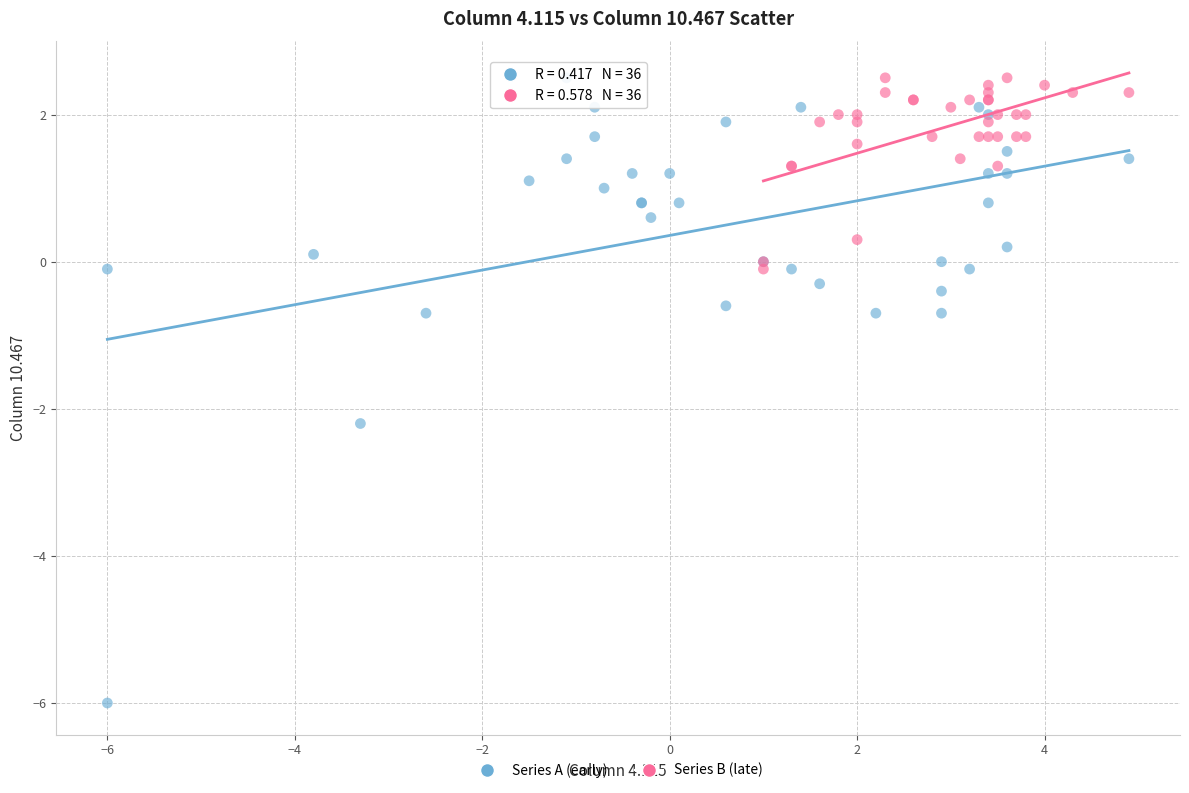

Which series has the widest spread of Y values?

Series A (early)